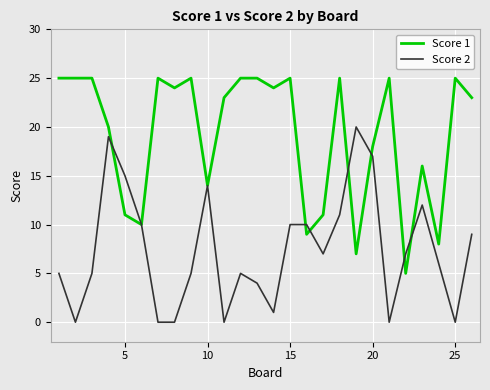

Rank the series by their average value, from highest to lowest.

Score 1, Score 2